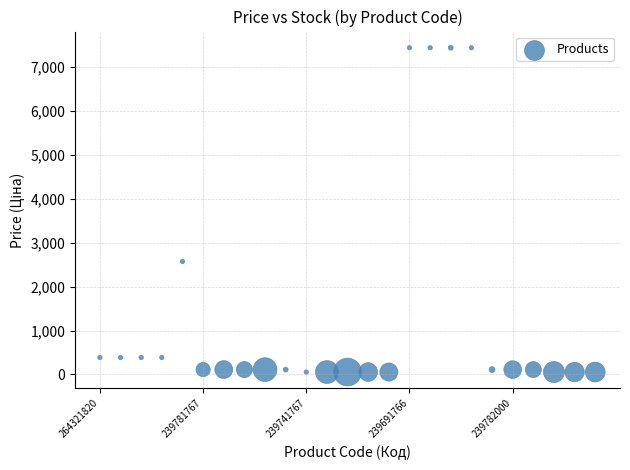

What is the range of Y values (max minus min)?

7380.3